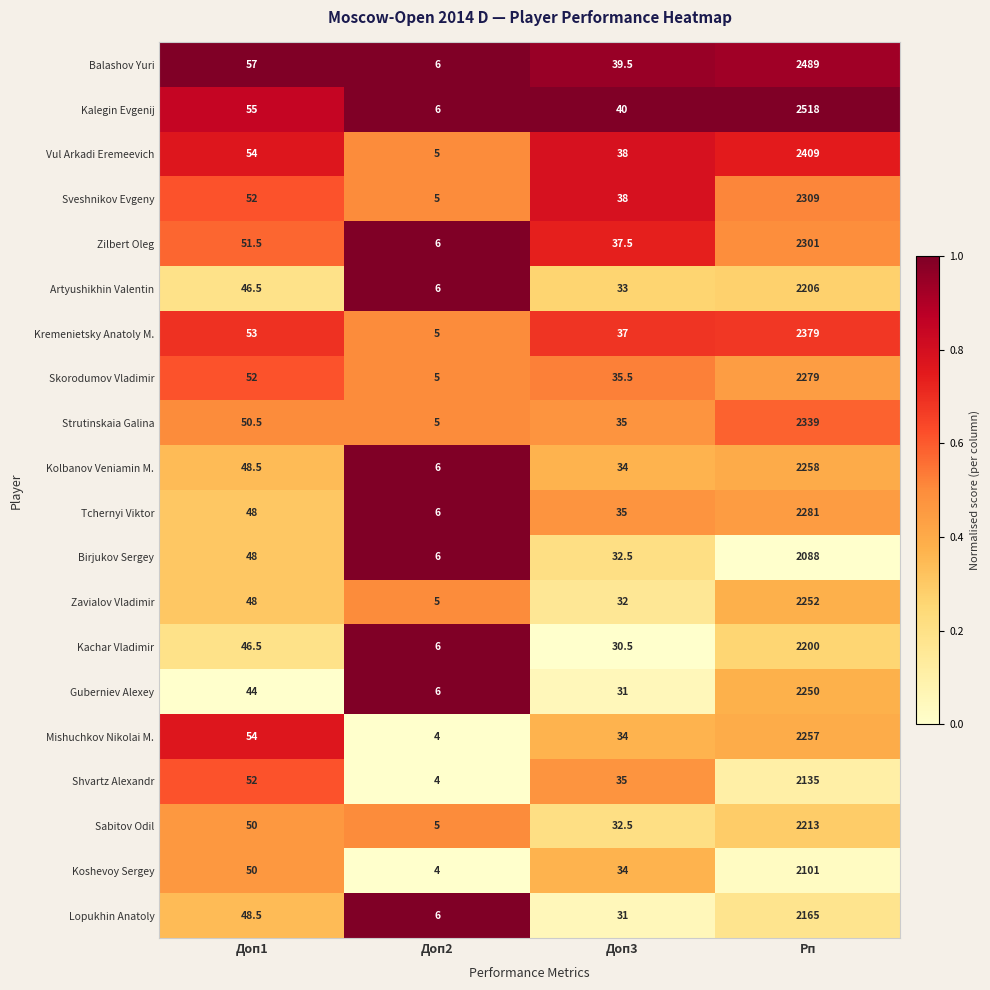

What is the total value across all series at Доп3?

695.0